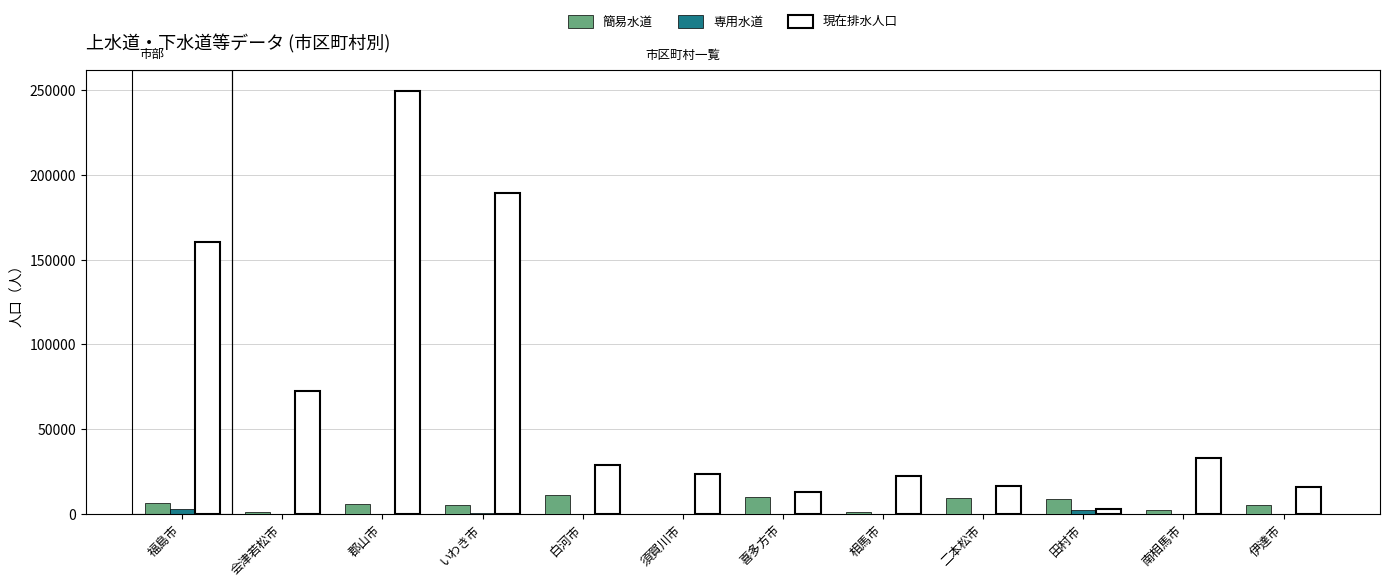

Which series has the widest spread of values?

現在排水人口